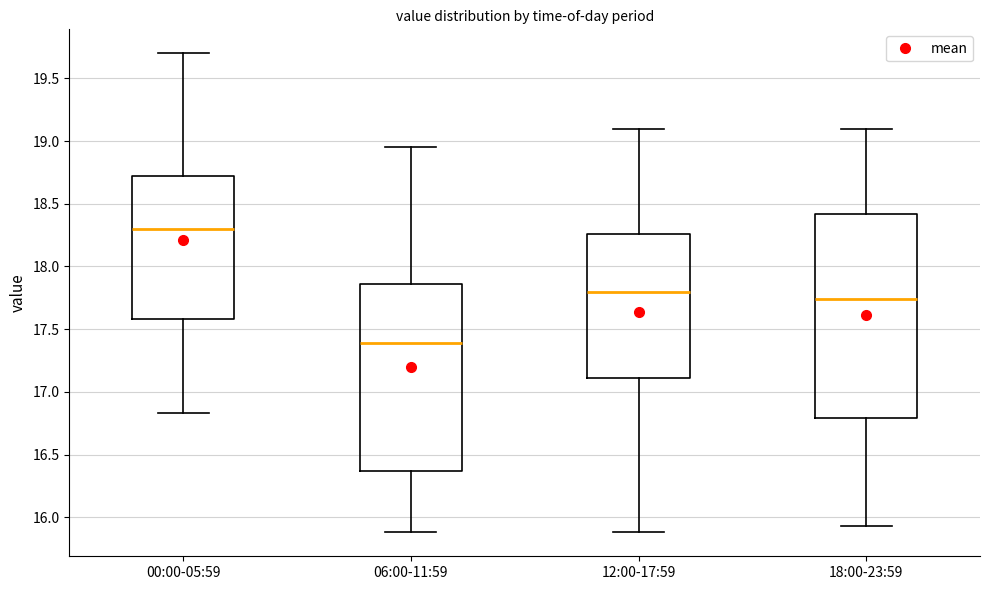

Which box is the tallest, from its lower edge to its upper edge?

18:00-23:59